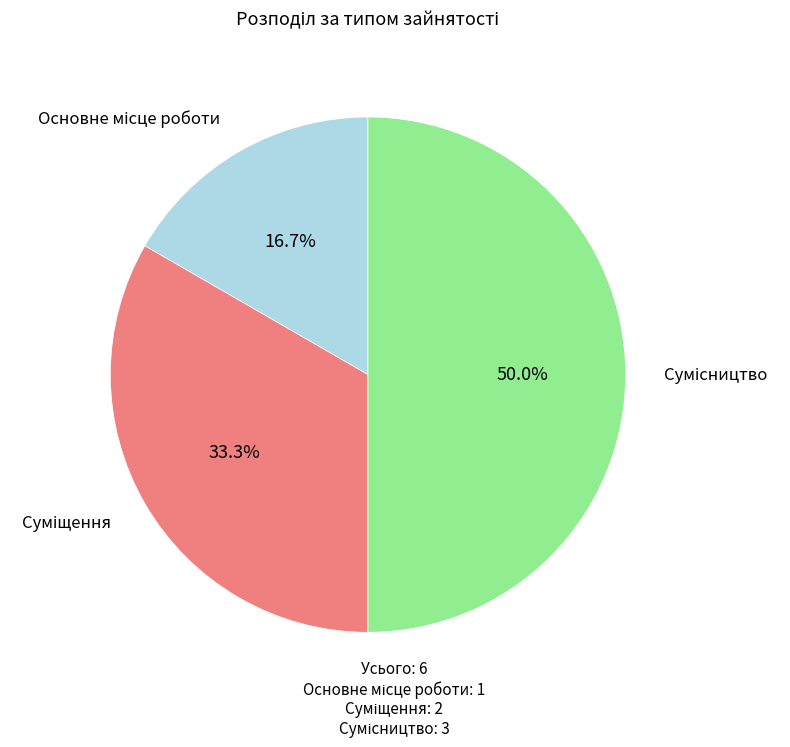

To the nearest percent, what is the average slice percentage?

33%